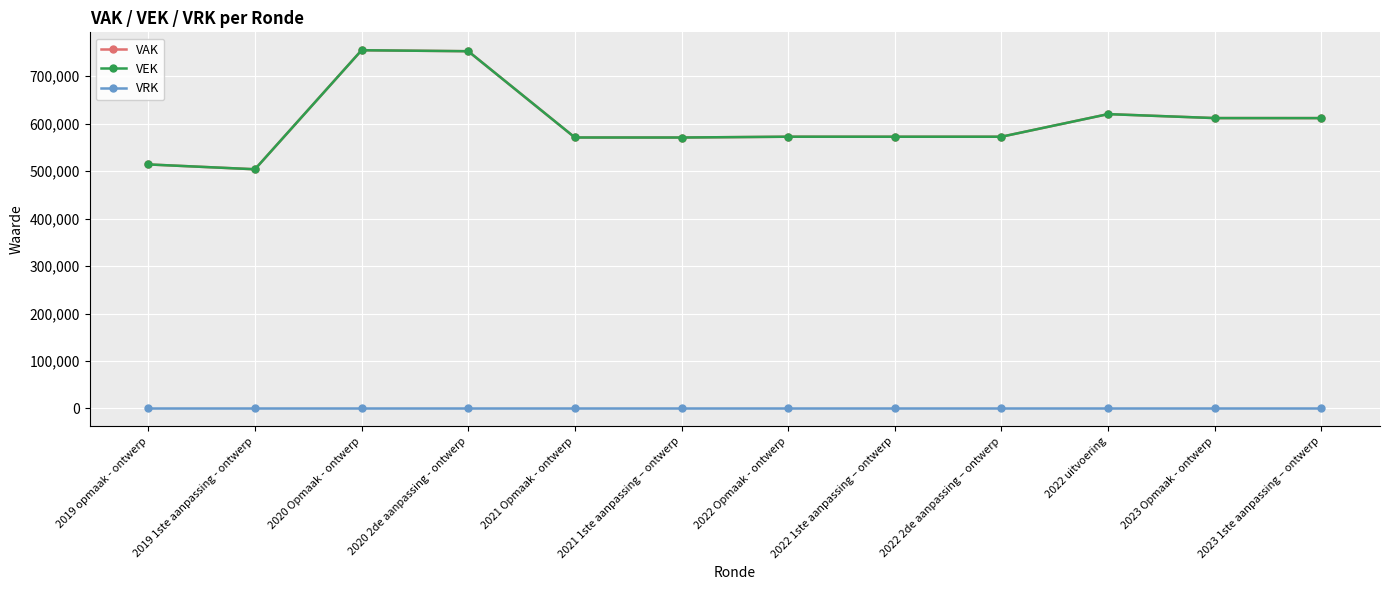

What is the difference between the second highest and second lowest values in the VAK series?

238478